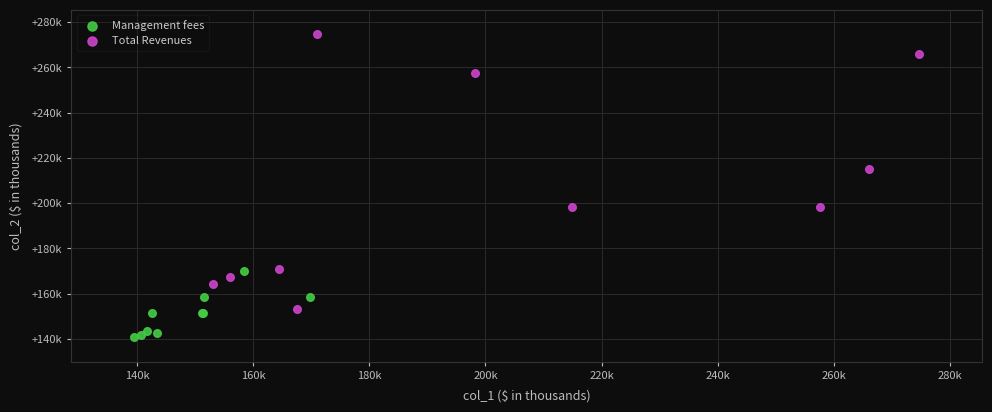

Which series contains the highest Y value?

Total Revenues